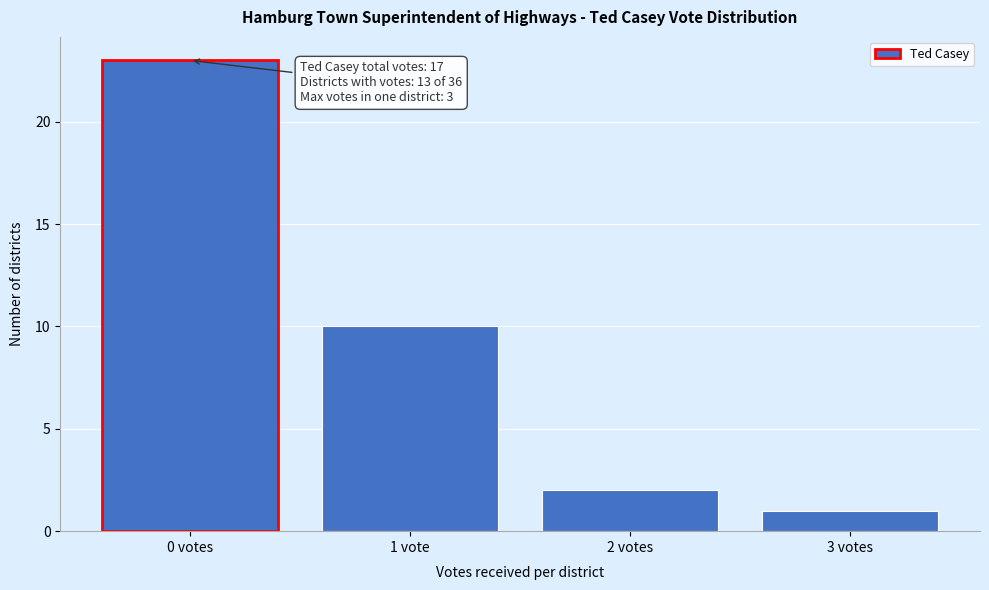

Reading left to right, what are all the values shown in this chart?

0 votes=23	1 vote=10	2 votes=2	3 votes=1